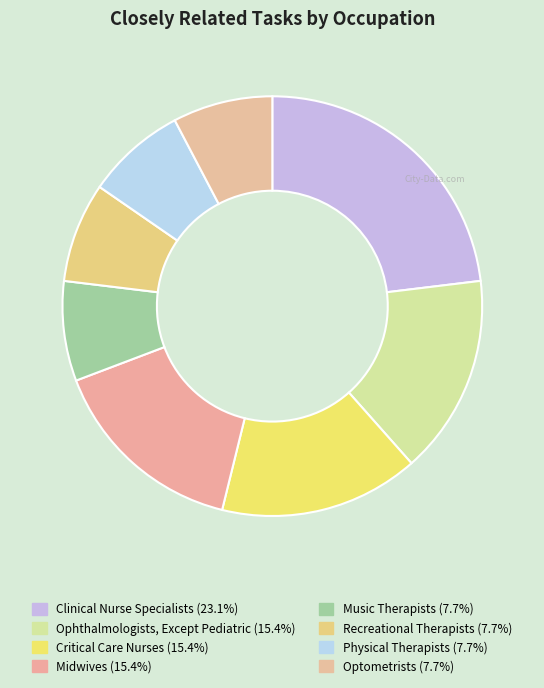

Rank the categories by value from highest to lowest.

Clinical Nurse Specialists, Ophthalmologists, Except Pediatric, Critical Care Nurses, Midwives, Music Therapists, Recreational Therapists, Physical Therapists, Optometrists